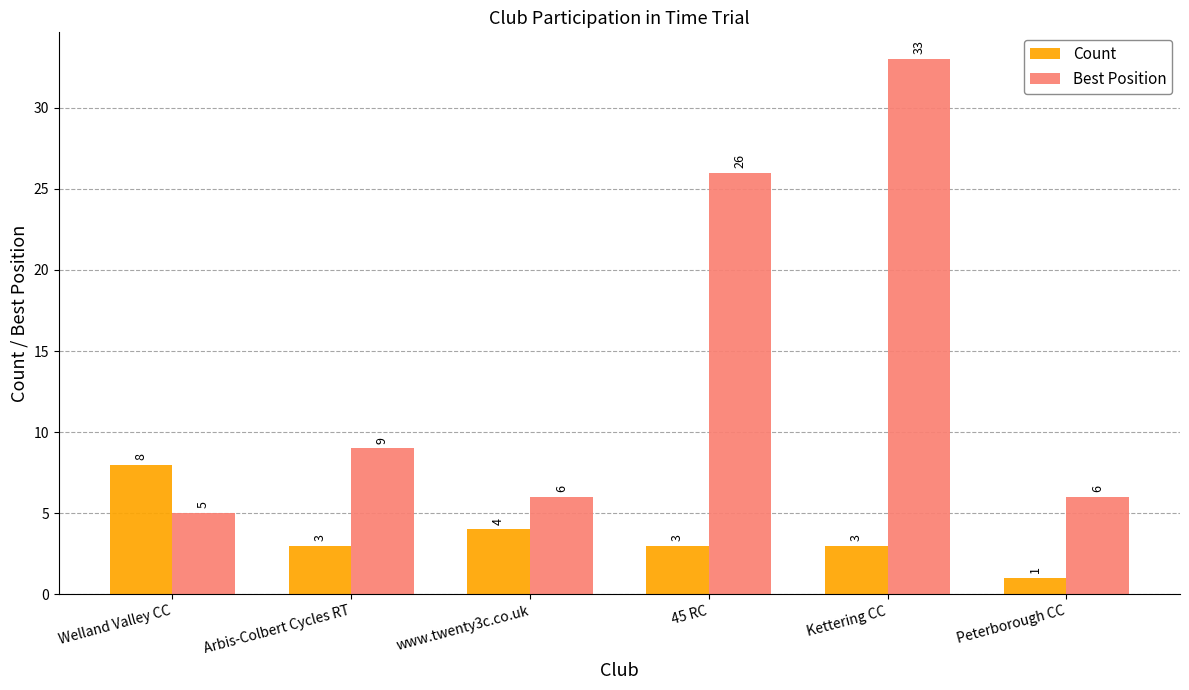

What is the label of the 1st bar from the right?

Peterborough CC